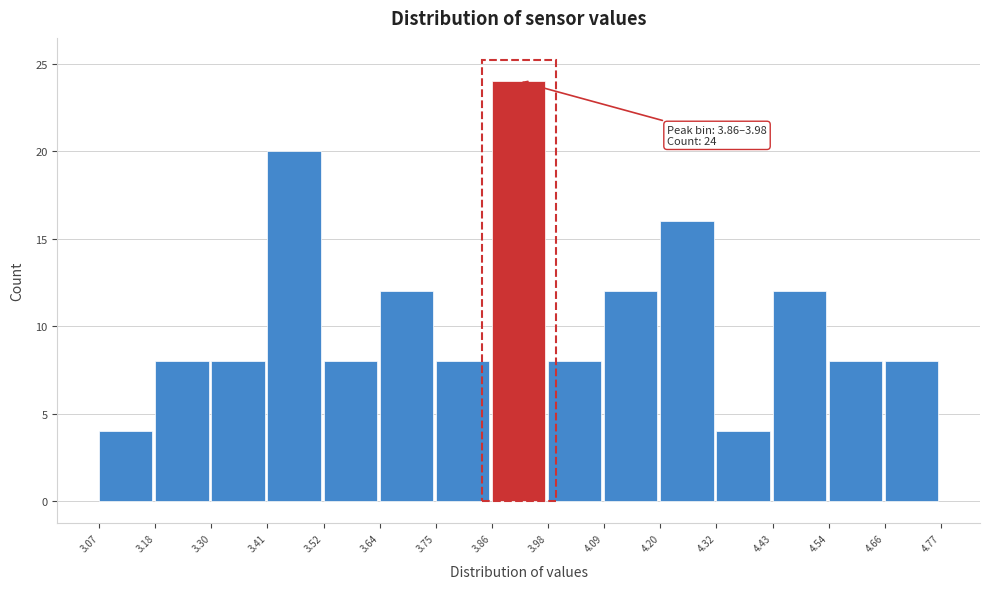

Which range on the x-axis has the tallest bar?

3.86 to 3.98